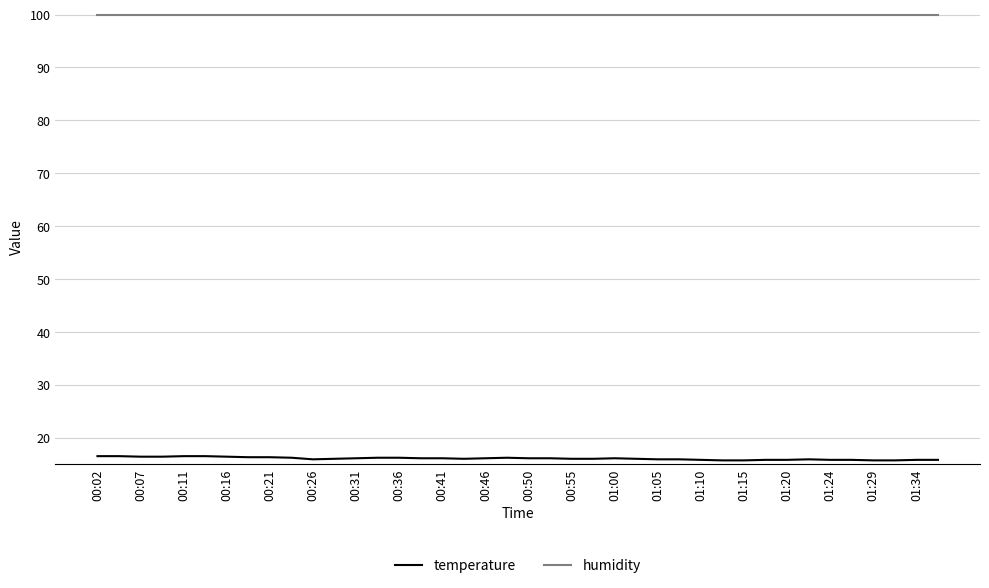

What is the smallest value displayed?

15.7